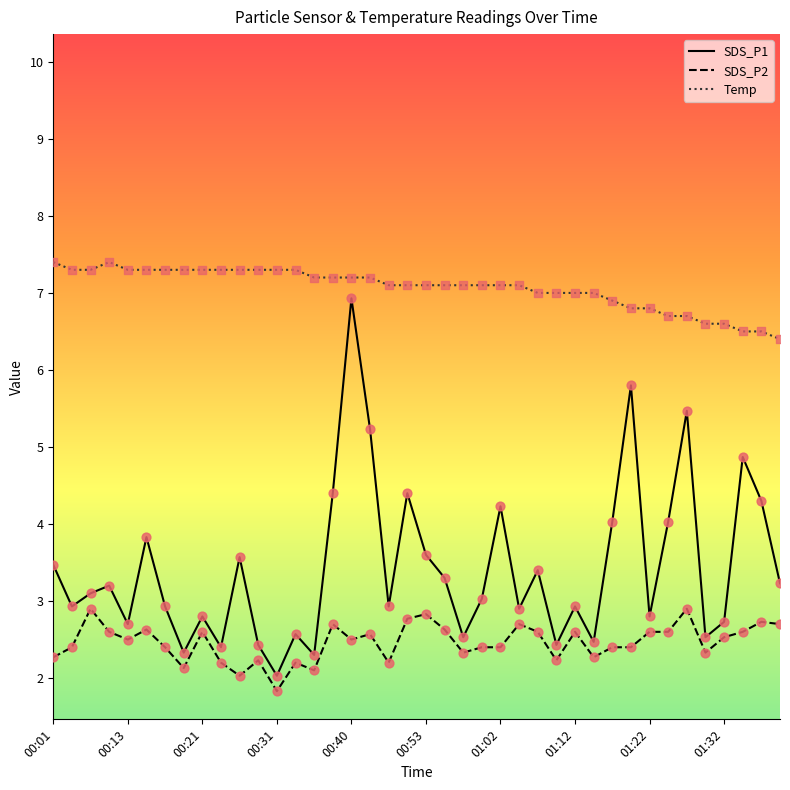

Which series has the widest spread of values?

SDS_P1